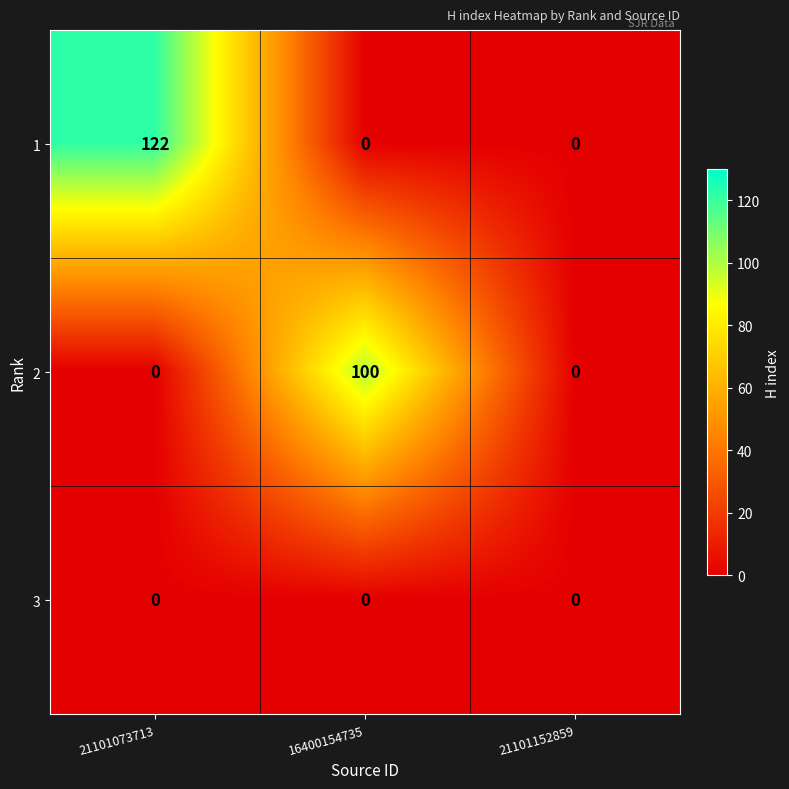

List the series in order of their overall mean, highest first.

1, 2, 3